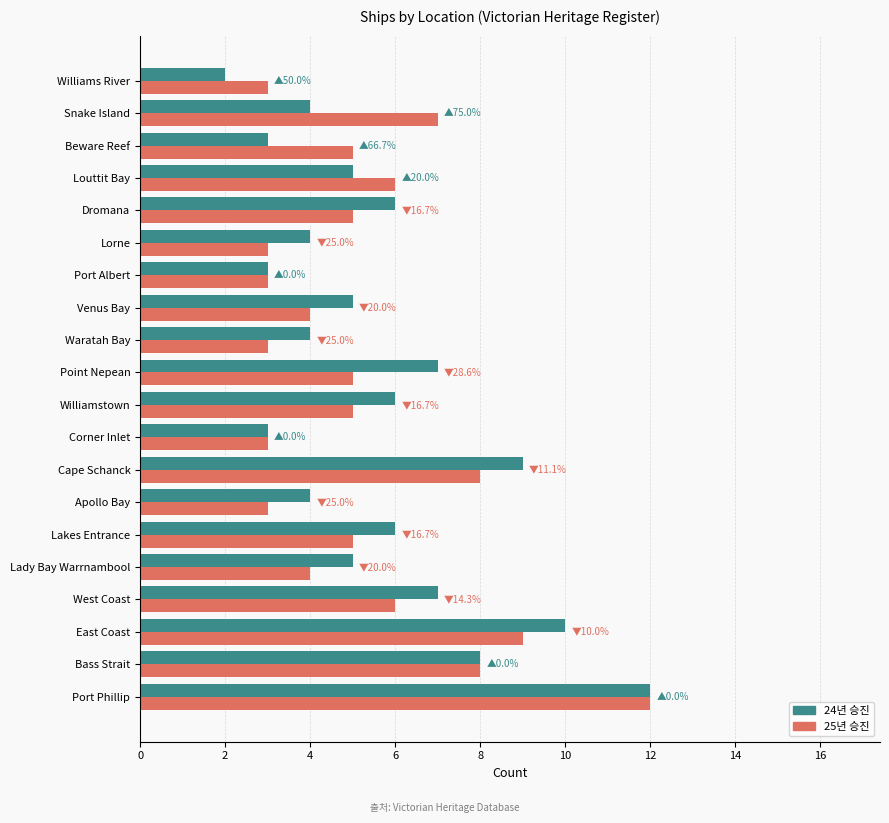

At Apollo Bay, list the series in order from largest to smallest.

24년 승진, 25년 승진